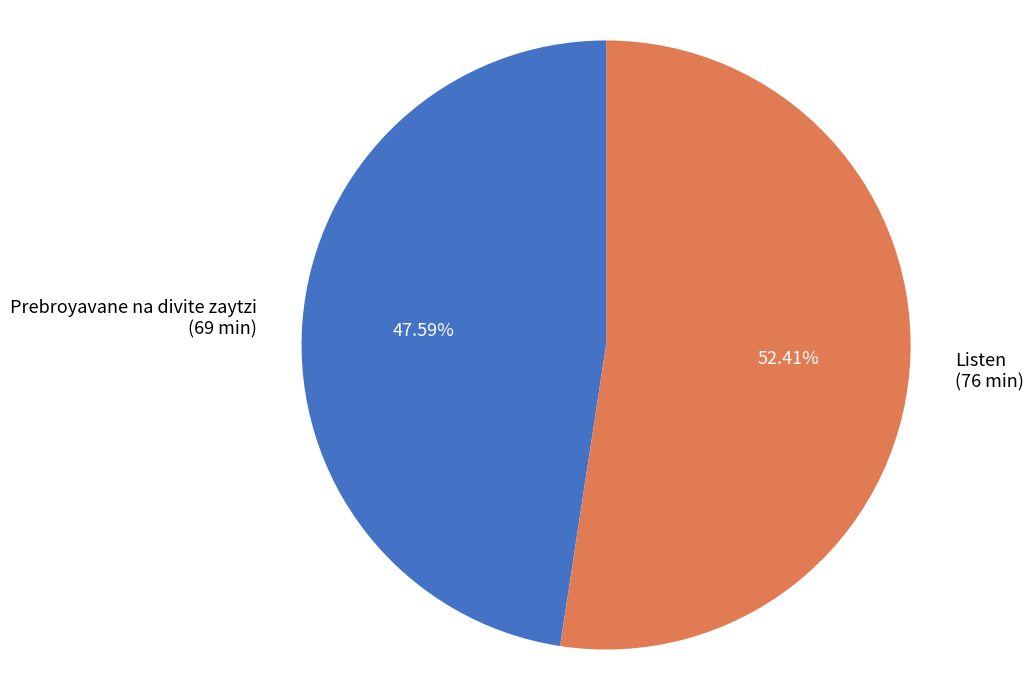

What is the majority slice?

Listen